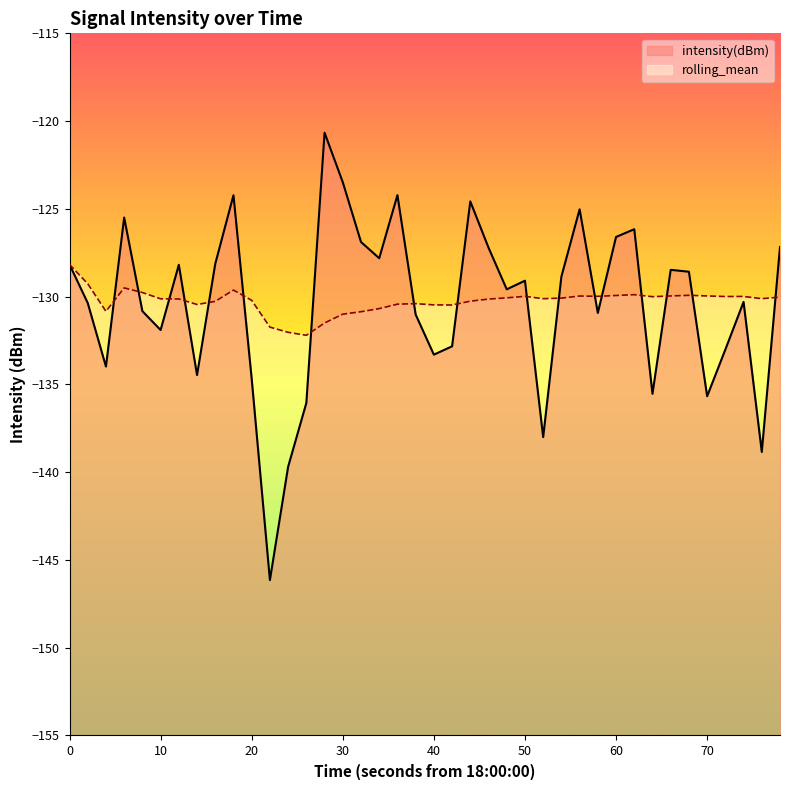

What is the difference between the maximum and minimum values in the intensity(dBm) series?

25.5